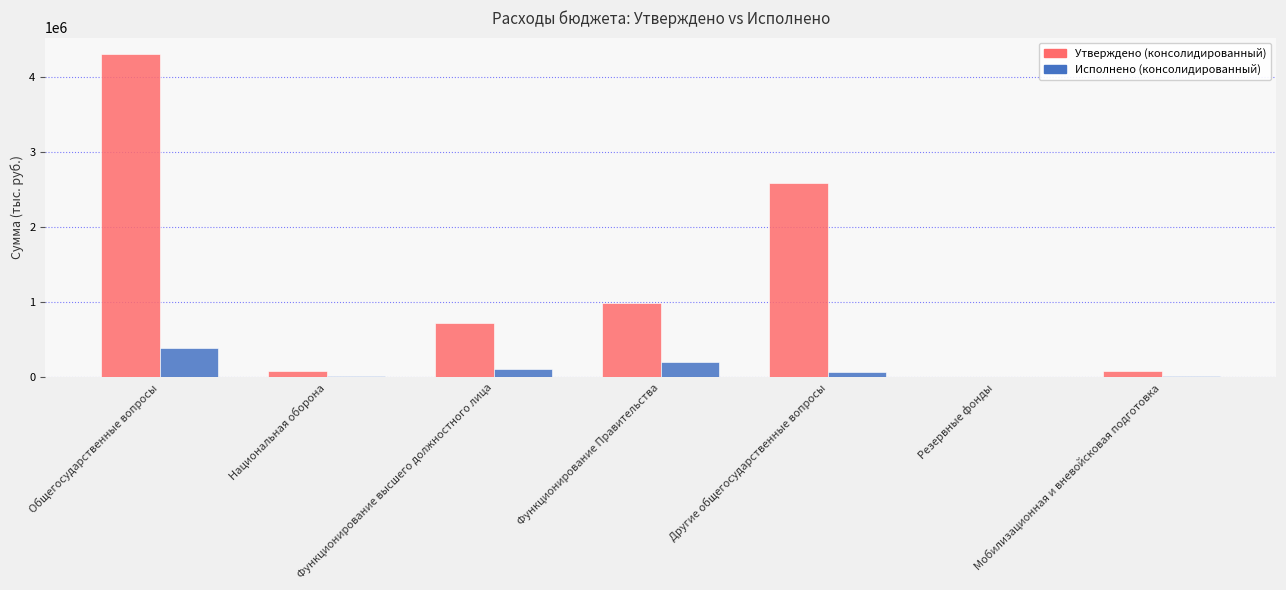

The value of Утверждено (консолидированный) at Другие общегосударственные вопросы is 1281172.9. True or false?

False